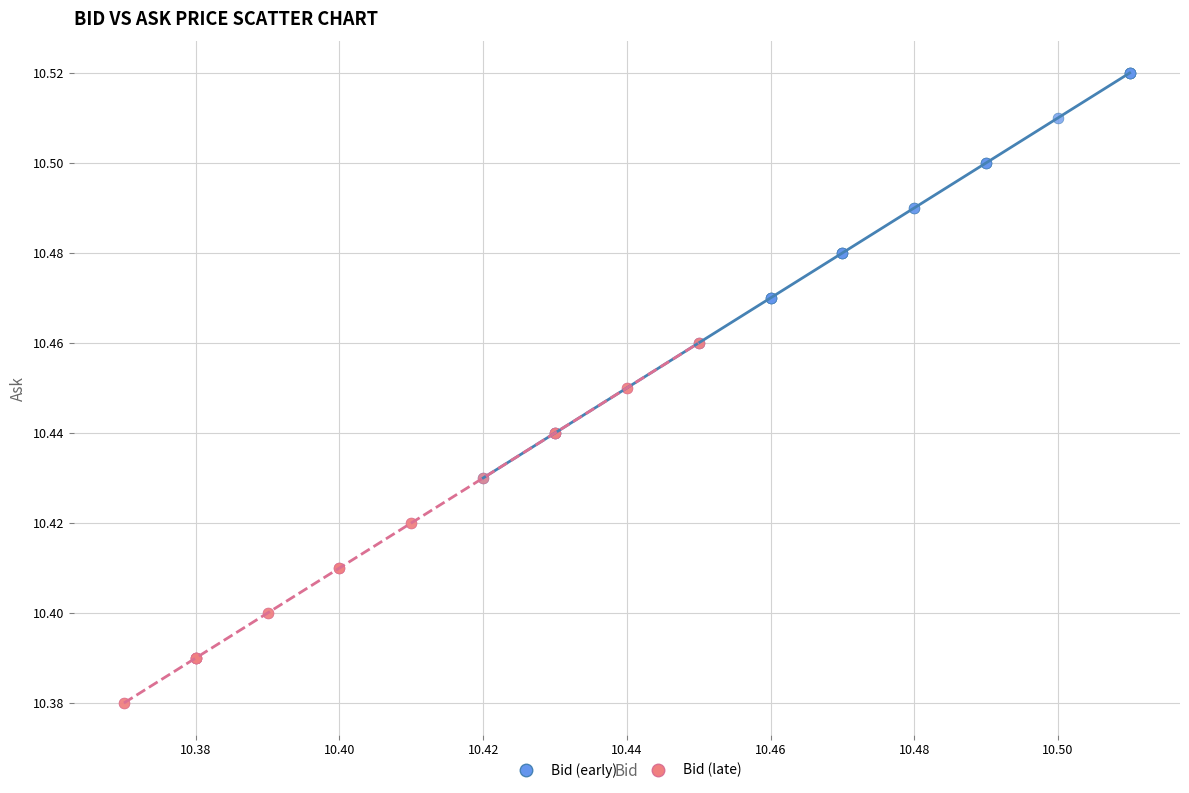

What are all the series names shown in the legend?

Bid (early), Bid (late)